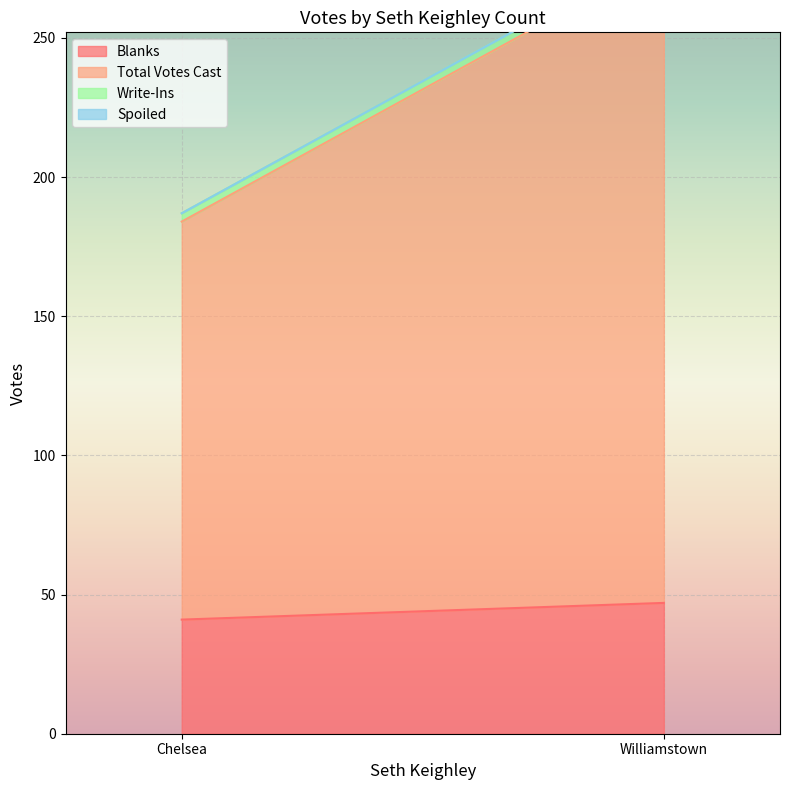

The value of Blanks at Williamstown is 73. True or false?

False